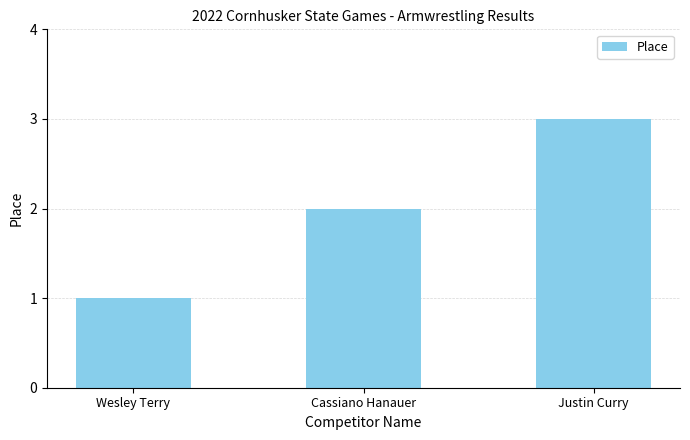

What is the approximate value at Justin Curry?

3